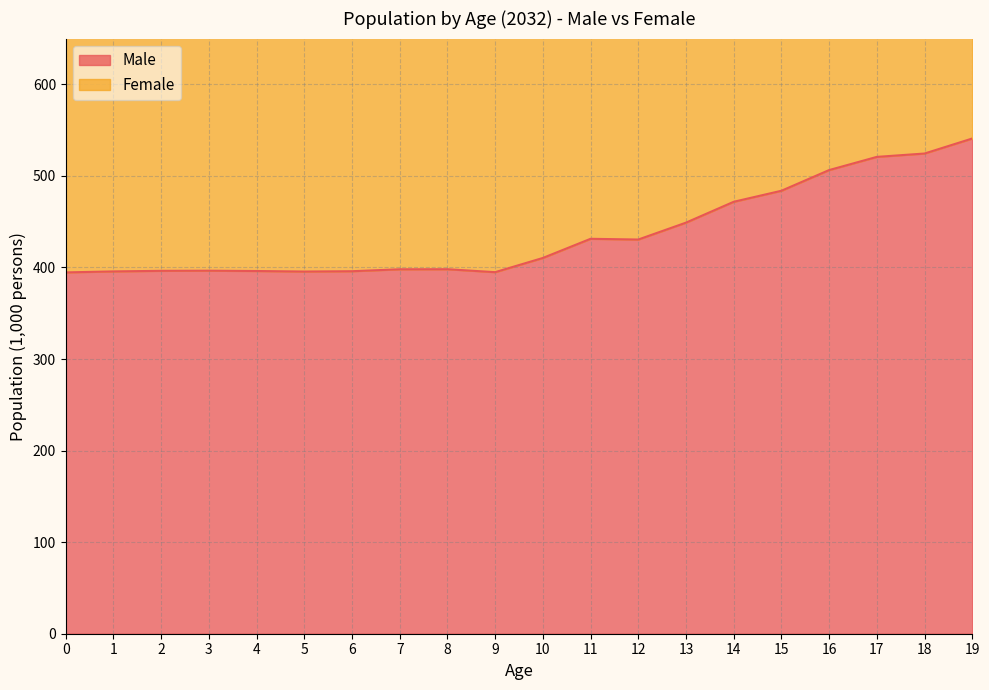

Reading left to right, transcribe all the data shown in this chart.

Male: 394.6	395.7	396.3	396.5	396.1	395.6	395.9	398.0	398.1	394.9	410.4	431.3	430.5	449.0	471.7	483.8	506.4	520.8	524.5	540.9
Female: 769.8	772.0	773.5	773.9	773.3	772.2	773.0	777.2	777.4	771.2	801.5	842.4	843.0	878.2	922.2	946.5	988.1	1018.2	1025.3	1062.4